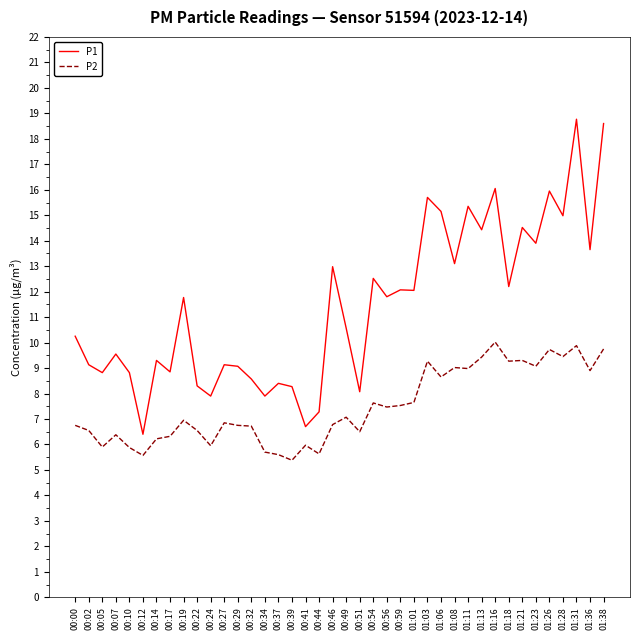

What is the greatest value displayed?

18.8